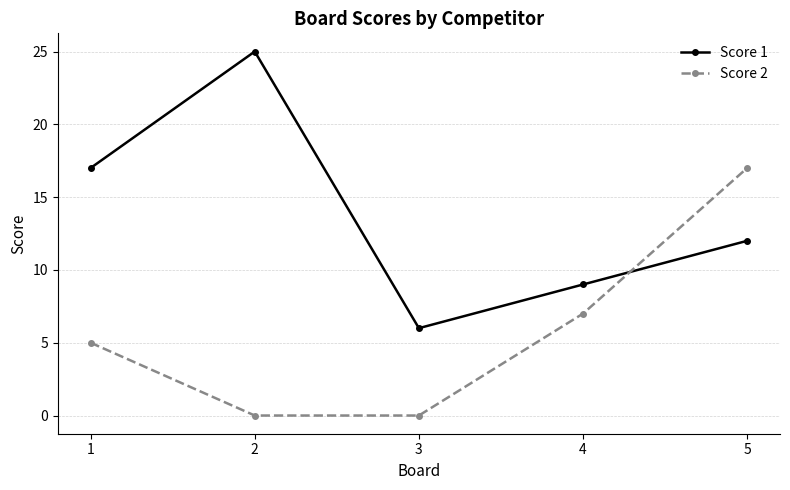

After their last crossing, which series has the higher values: Score 1 or Score 2?

Score 2